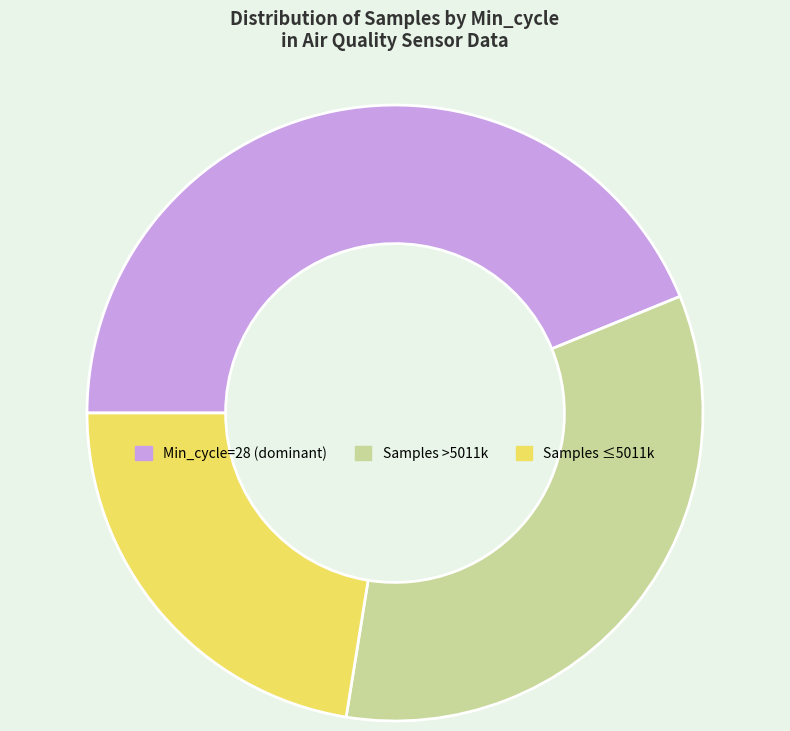

Is there a majority slice in this chart?

No